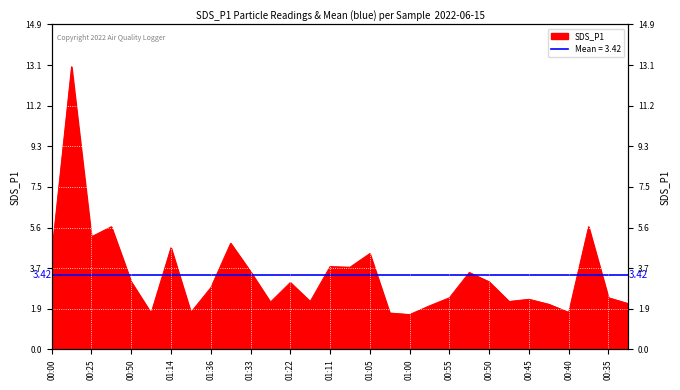

How many lines are shown in the chart?

1